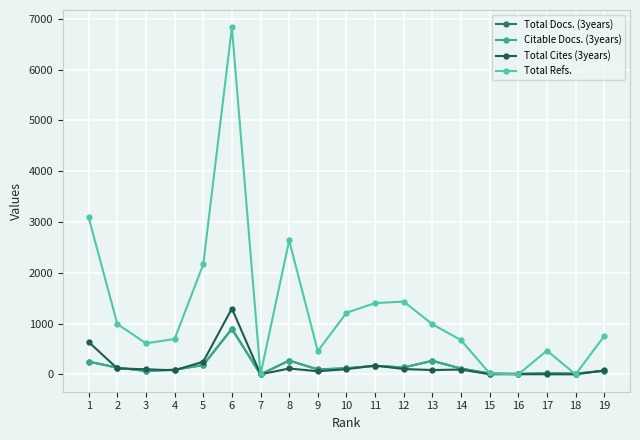

What are all the series names shown in the legend?

Total Docs. (3years), Citable Docs. (3years), Total Cites (3years), Total Refs.